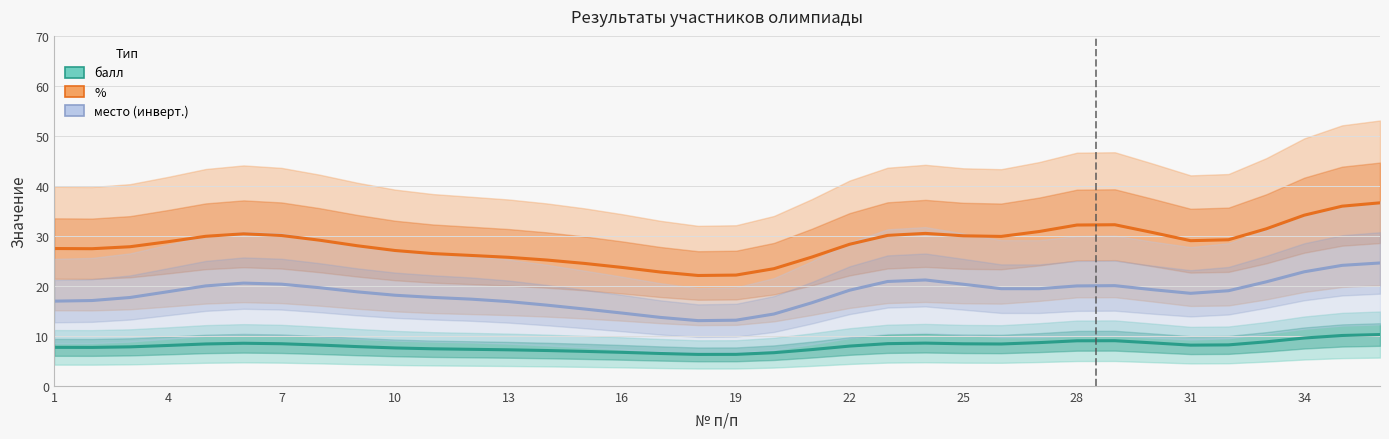

Which series has the largest total across all categories?

%